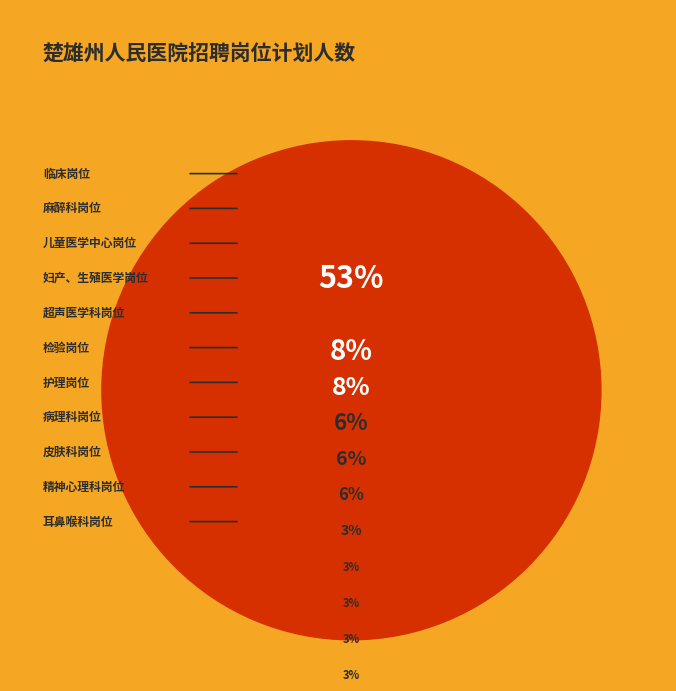

Approximately how many times larger is the value at 儿童医学中心岗位 compared to 检验岗位?

1.5